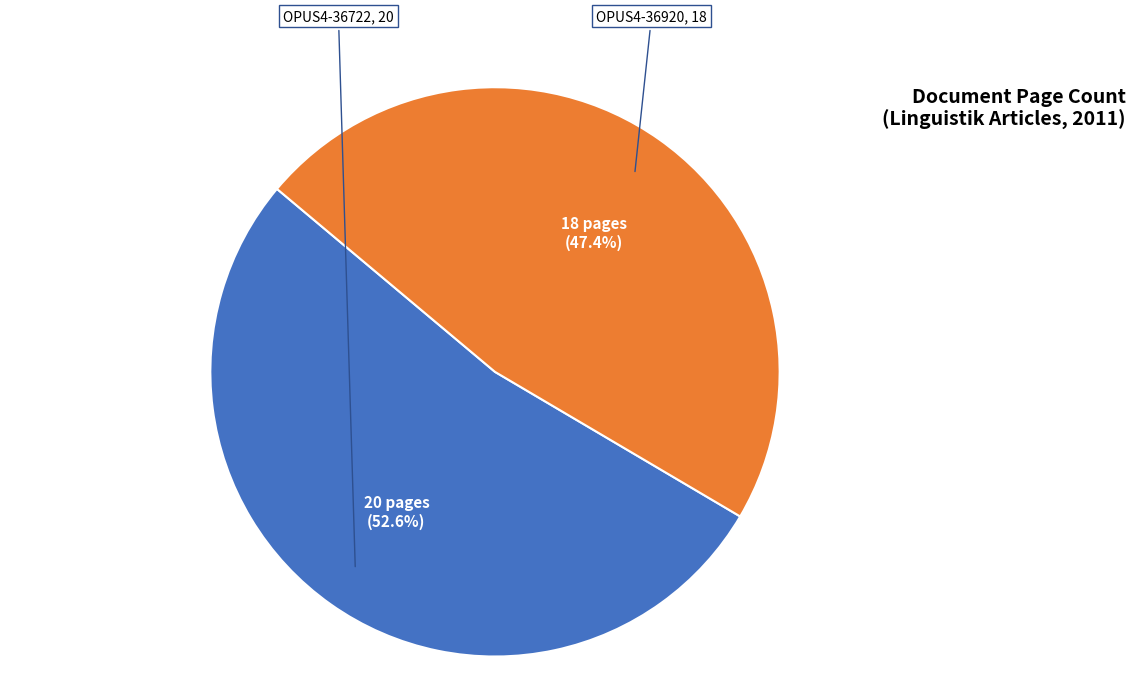

Is there any slice that represents more than half of the pie?

Yes